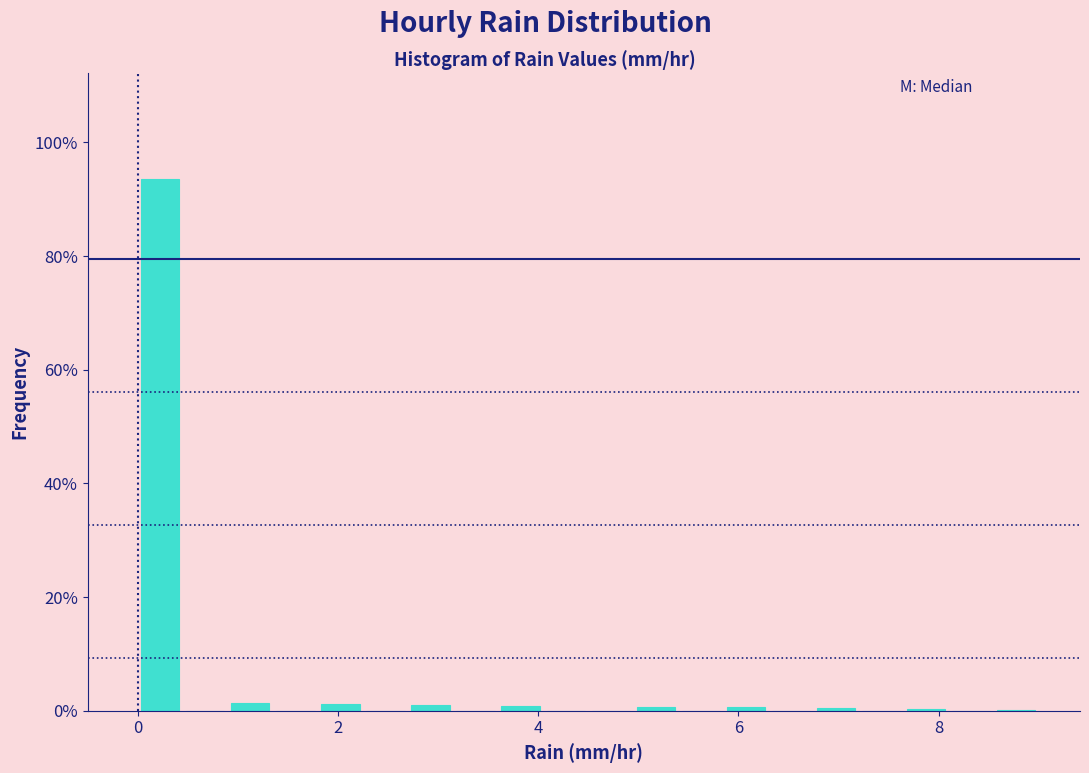

Read against the x-axis, roughly where is the centre of the tallest bar?

0.2